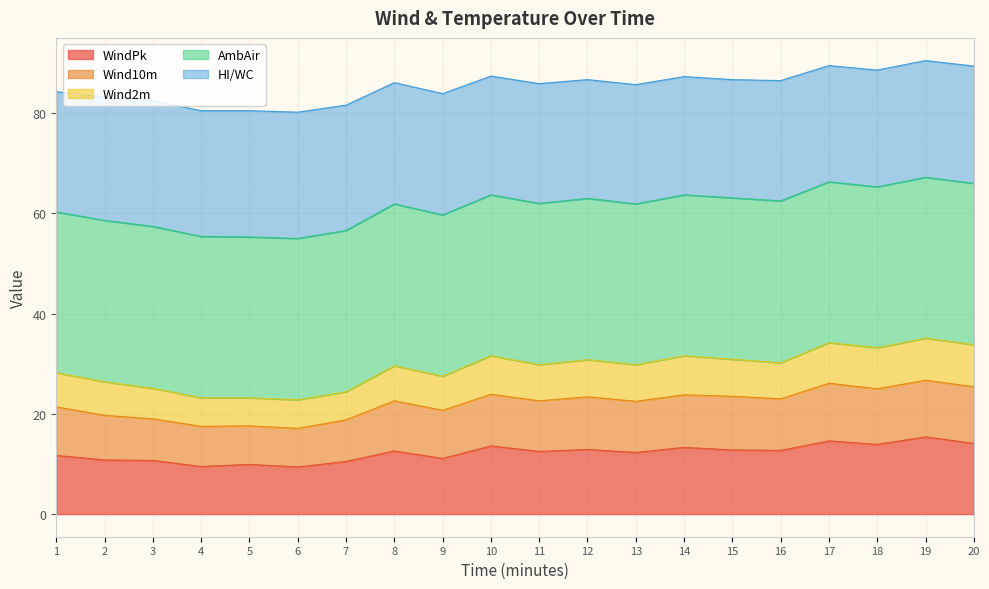

True or false: Wind10m and Wind2m intersect in this chart.

False